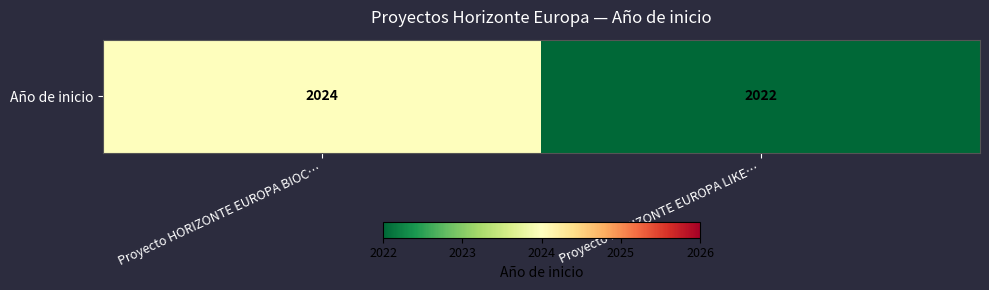

Approximately how many times larger is the value at Proyecto HORIZONTE EUROPA BIOC… compared to Proyecto HORIZONTE EUROPA LIKE…?

1.0